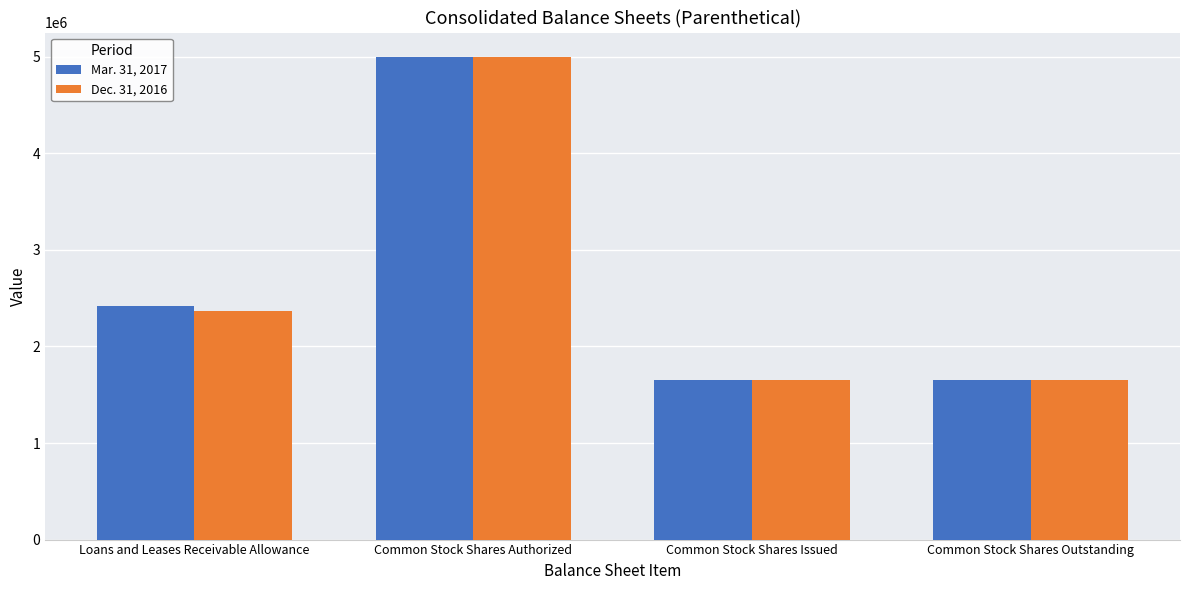

What are all the series names shown in the legend?

Mar. 31, 2017, Dec. 31, 2016